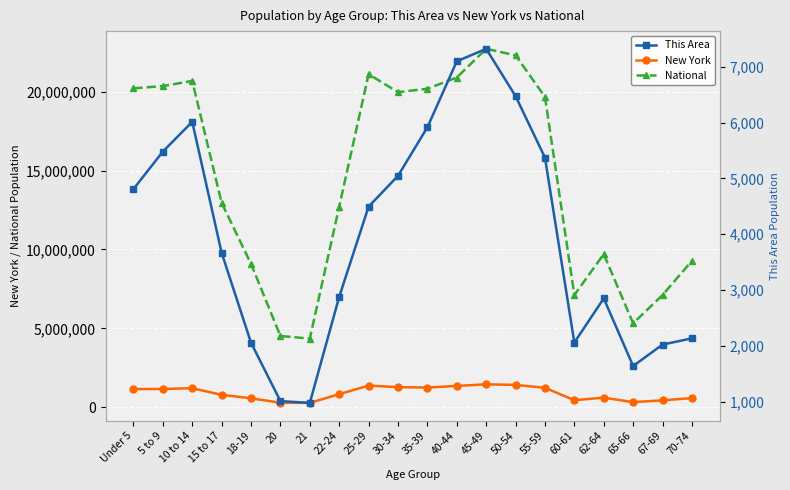

What position from the left is 5 to 9?

2